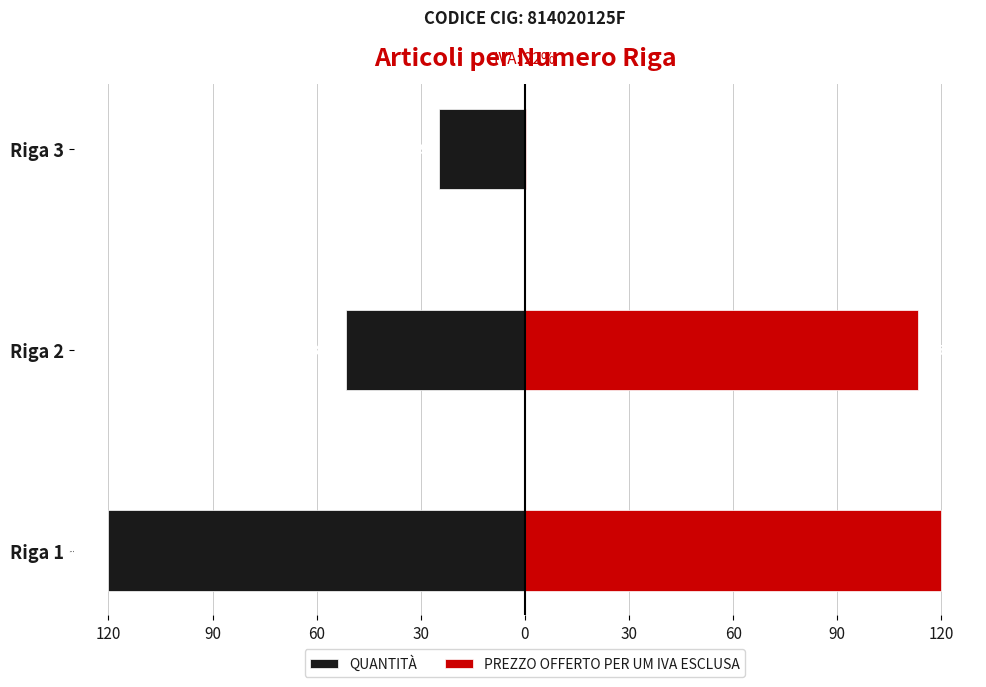

Rank the series at Riga 1 from lowest to highest value.

QUANTITÀ, PREZZO OFFERTO PER UM IVA ESCLUSA